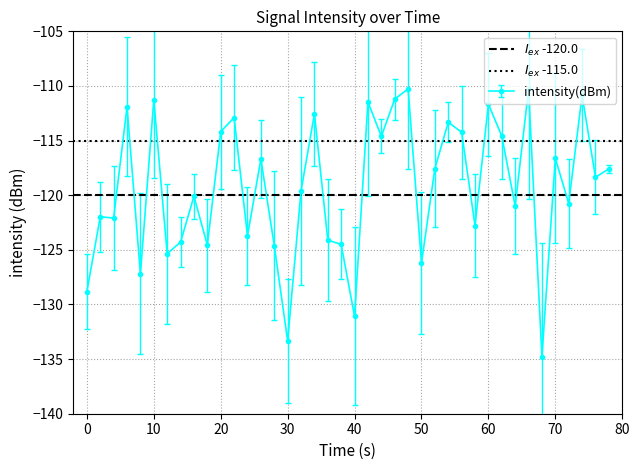

Is it true that intensity(dBm) equals -163.7 at 60?

False